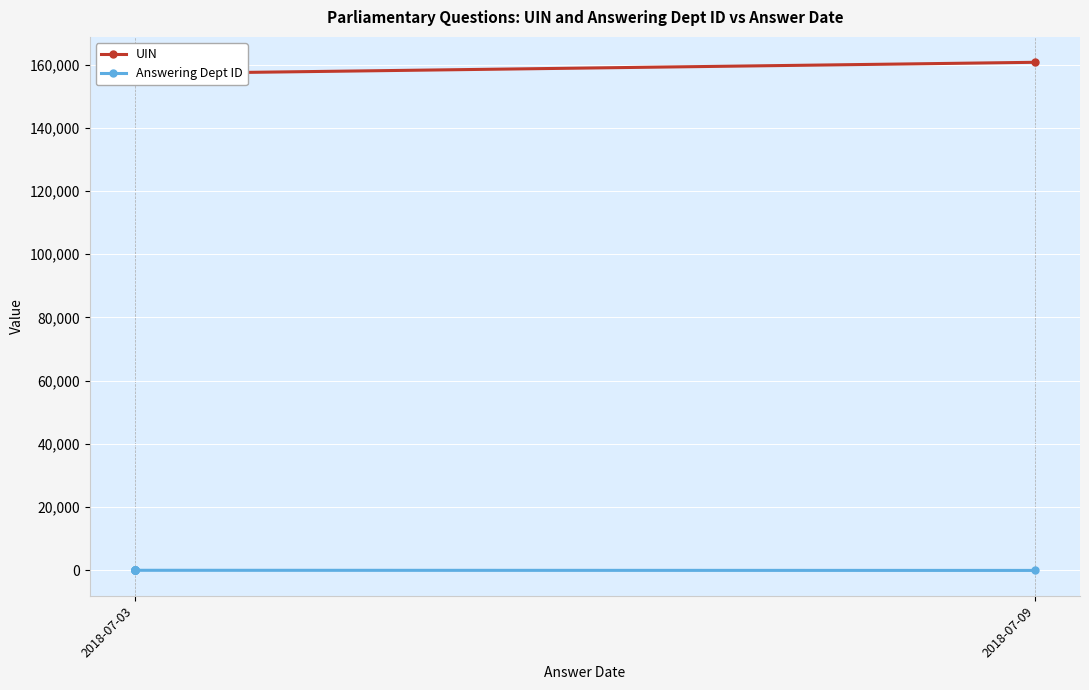

At 2018-07-03, list the series in order from largest to smallest.

UIN, Answering Dept ID